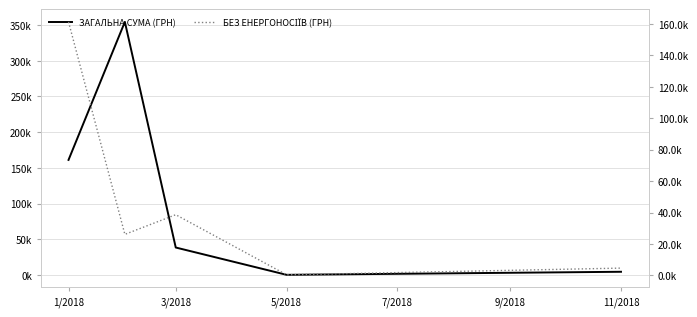

What is the value of the БЕЗ ЕНЕРГОНОСІЇВ (ГРН) point at the 4th from the left?

409.9